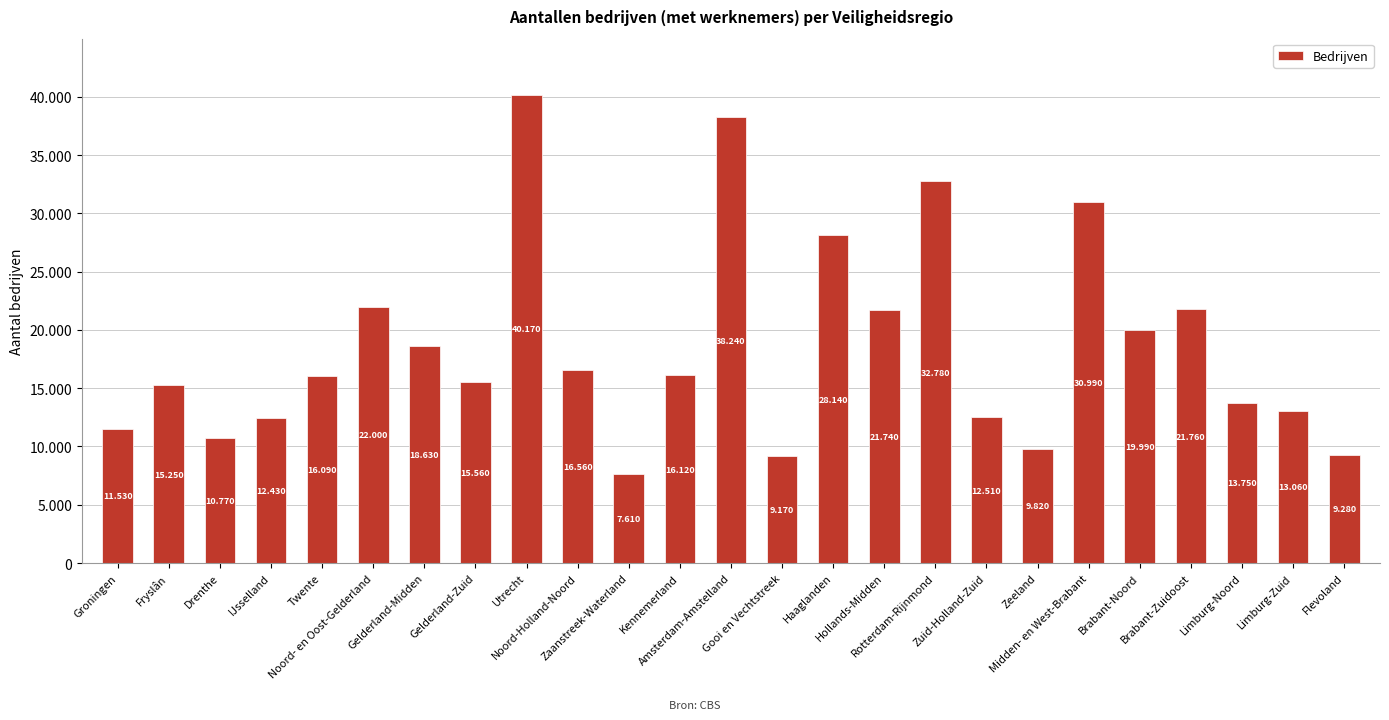

What is the difference between the maximum and second lowest values?

31000